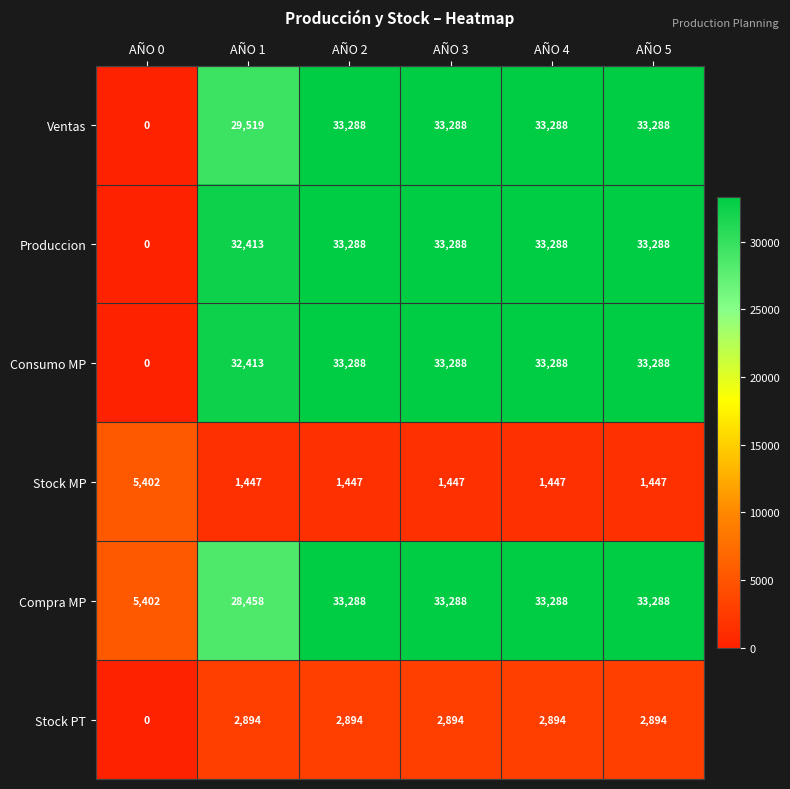

Is the value of Compra MP at AÑO 1 greater than the value of Stock PT at AÑO 0?

Yes